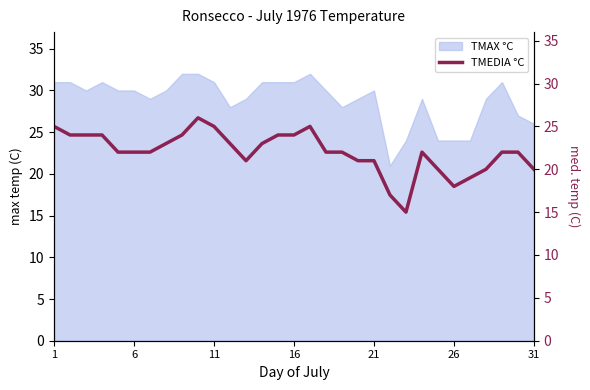

What is the maximum value for TMAX °C?

32